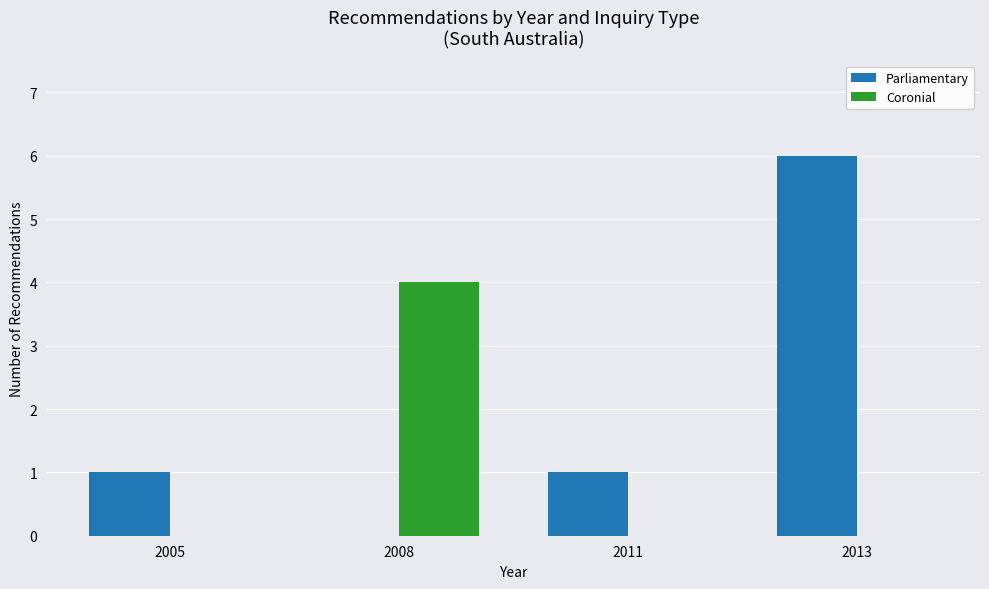

At which category is the sum across all series the highest?

2013